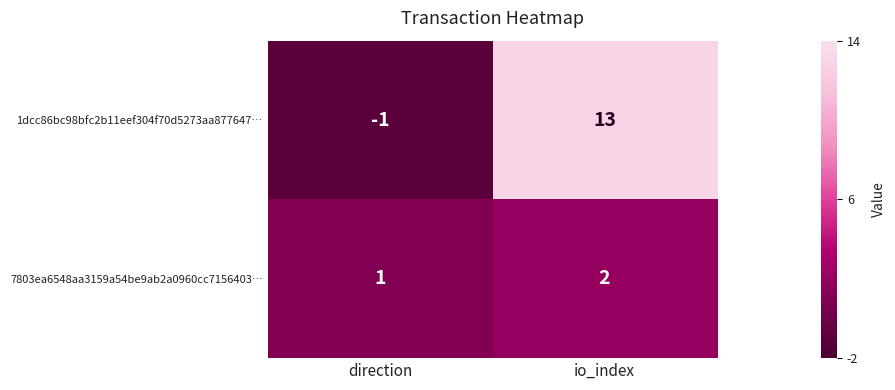

What is the difference between the highest and lowest values at io_index?

11